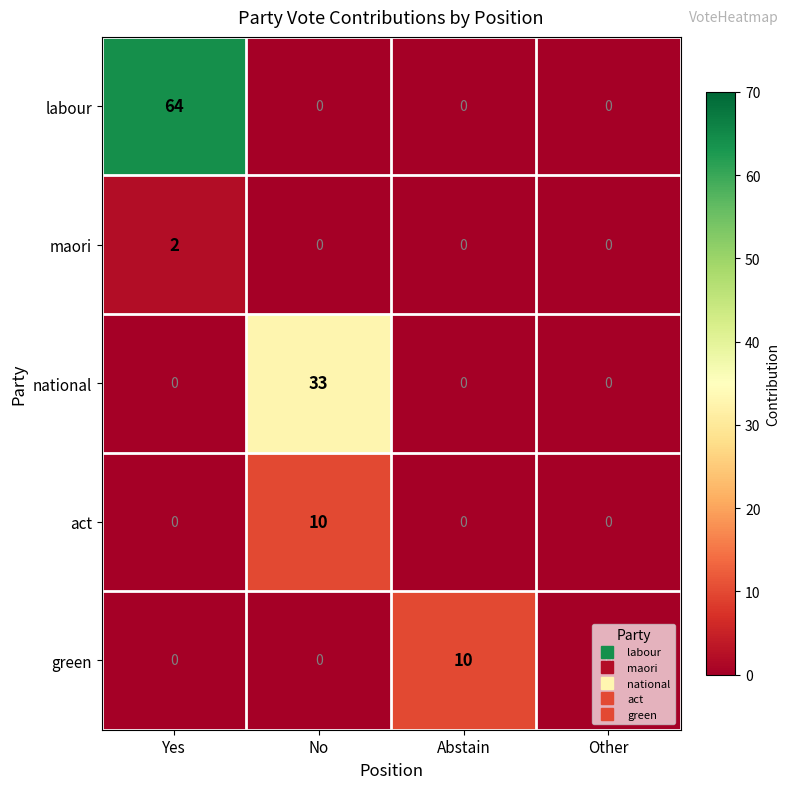

Which label corresponds to the largest value in the chart?

Yes